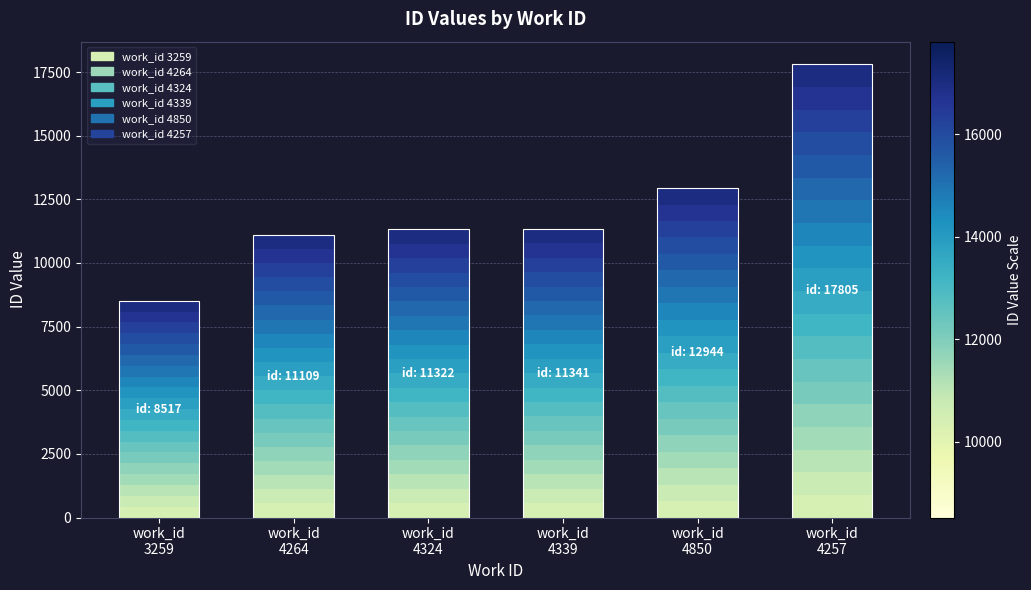

The chart shows a value of 425.8 at work_id
3259. True or false?

True